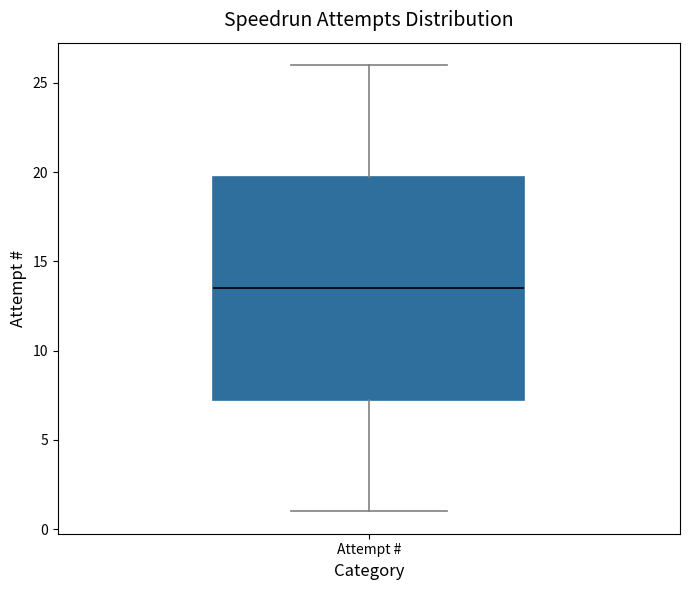

Where does the median line of the box for Attempt # sit on the y-axis? The values are not printed on the chart, so give them approximately, as read against the axis.

13.5